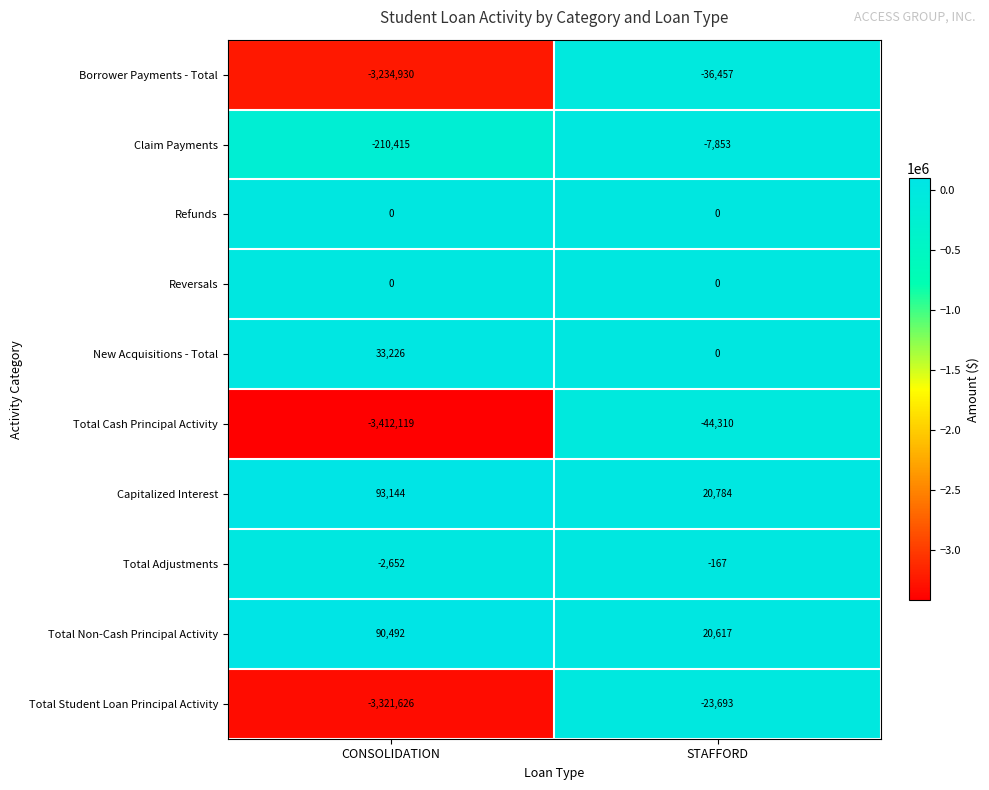

Reading left to right, extract all data points from this chart.

Borrower Payments - Total: -3234930	-36457
Claim Payments: -210415	-7853
Refunds: 0	0
Reversals: 0	0
New Acquisitions - Total: 33226	0
Total Cash Principal Activity: -3412119	-44310
Capitalized Interest: 93144	20784
Total Adjustments: -2652	-167
Total Non-Cash Principal Activity: 90492	20617
Total Student Loan Principal Activity: -3321626	-23693